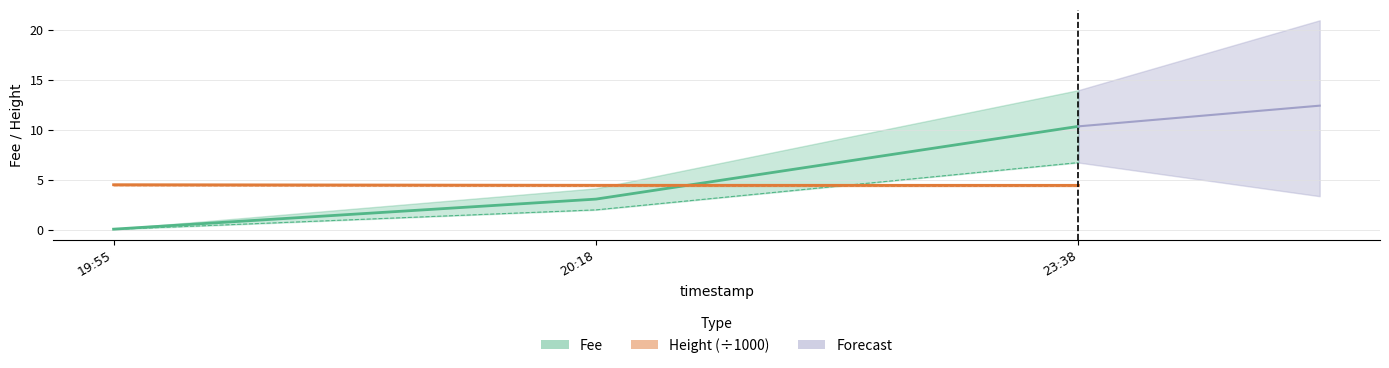

What position from the left is 20:18?

2